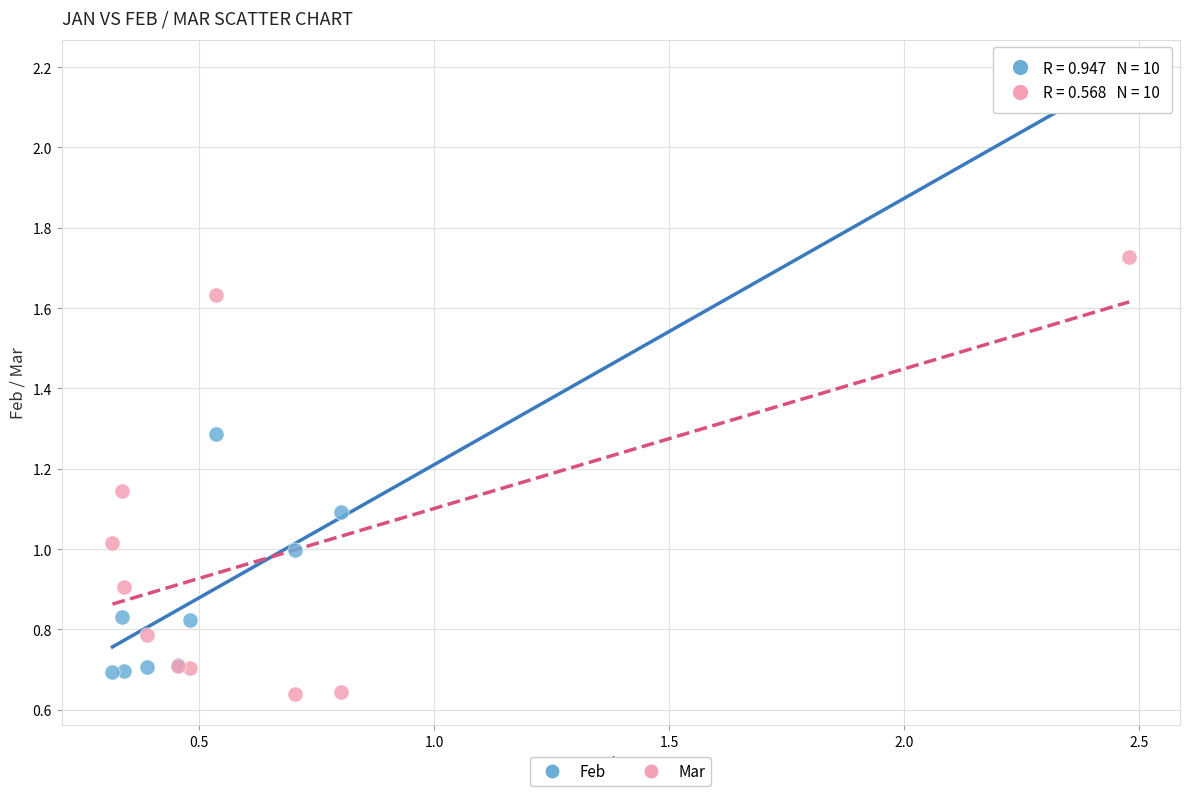

Which series reaches the maximum Y coordinate?

Feb